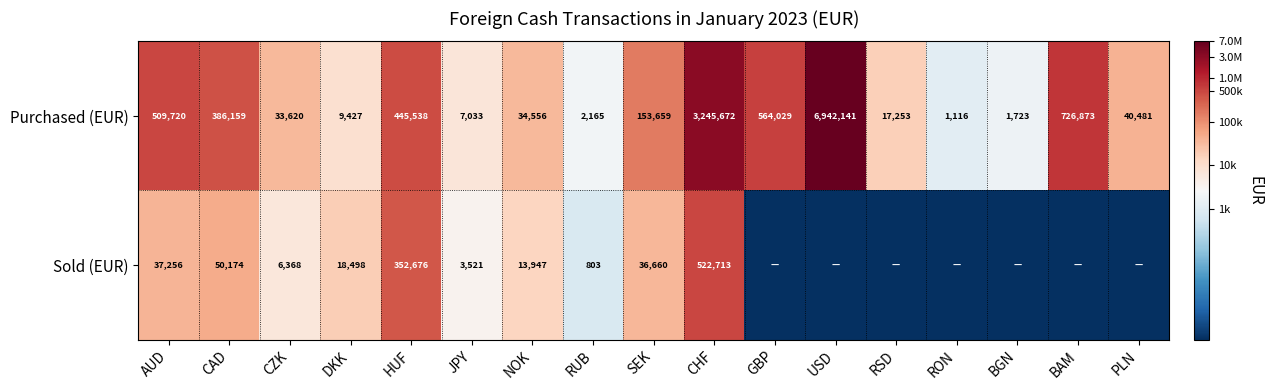

Which category has the highest value across all series?

USD